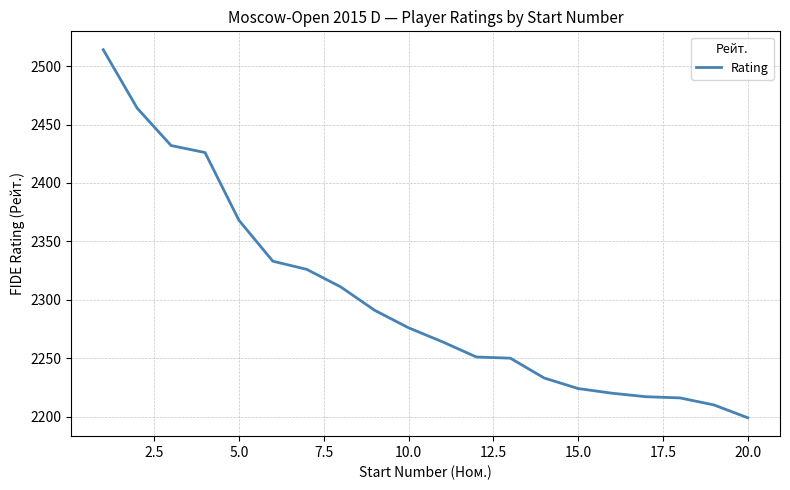

What is the maximum value shown in the chart?

2514